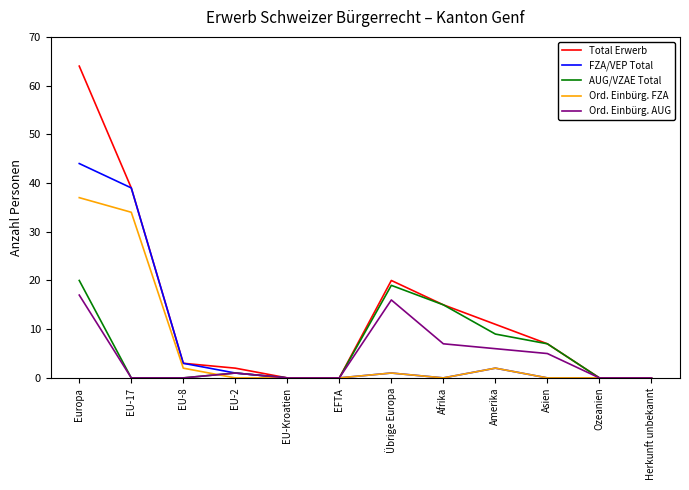

Rank the series by their maximum value, from highest to lowest.

Total Erwerb, FZA/VEP Total, Ord. Einbürg. FZA, AUG/VZAE Total, Ord. Einbürg. AUG